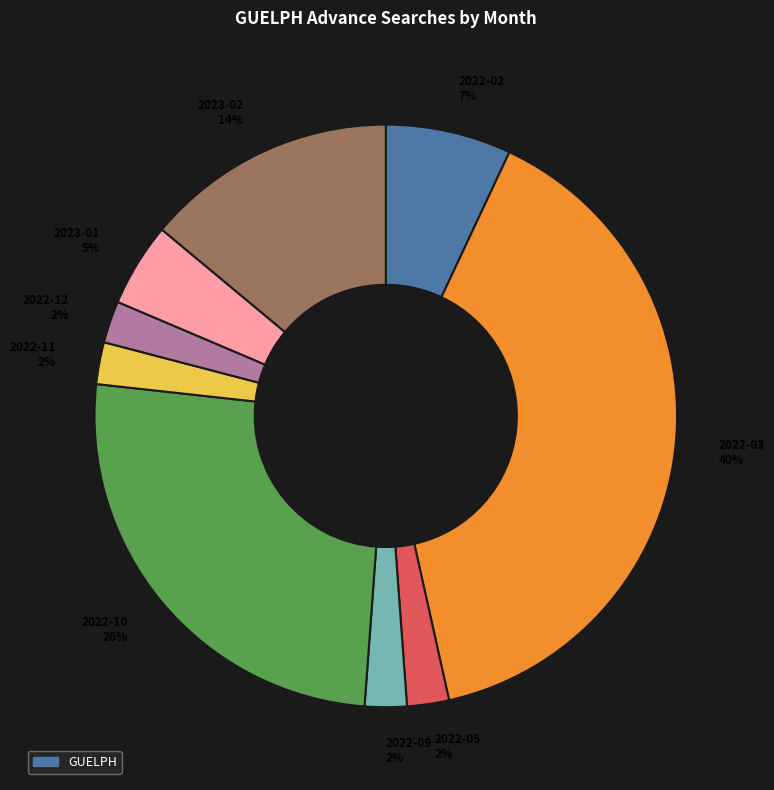

To the nearest percent, what is the average slice percentage?

11%